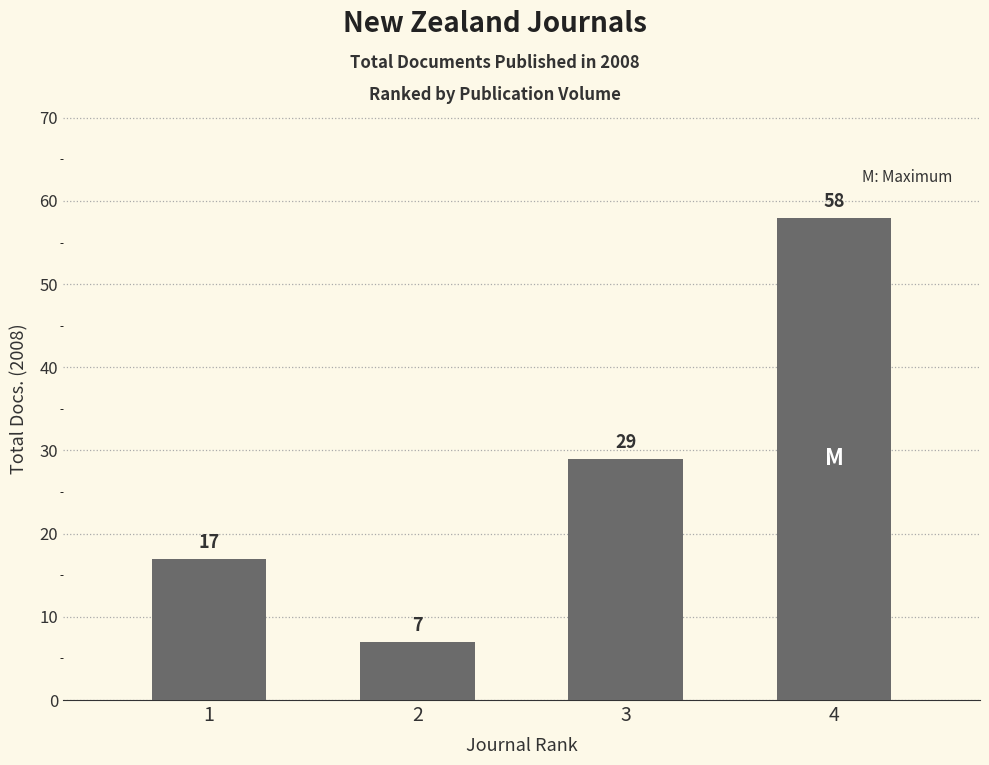

How many series are shown in this chart?

1